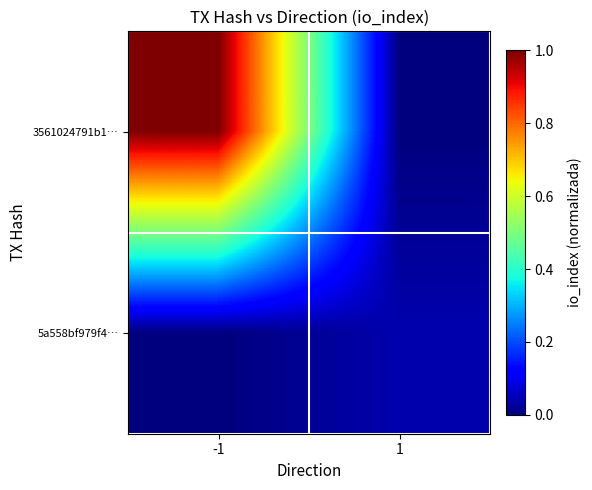

At which category does the chart reach its minimum across all series?

1